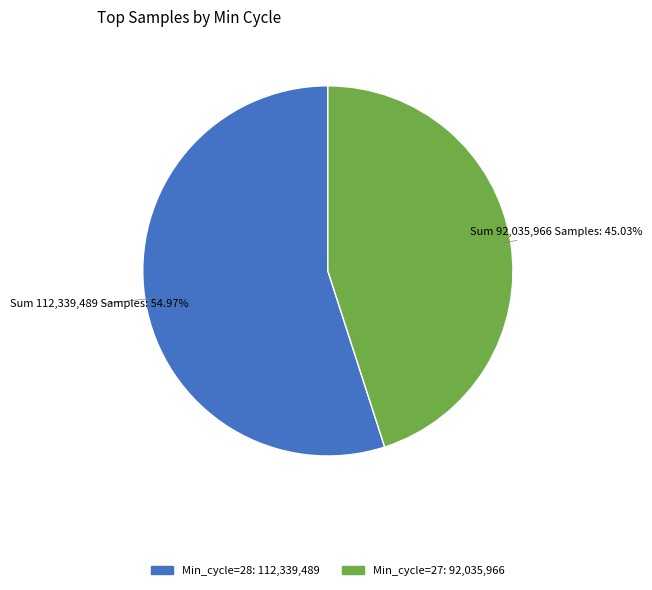

Does any single category account for the majority?

Yes